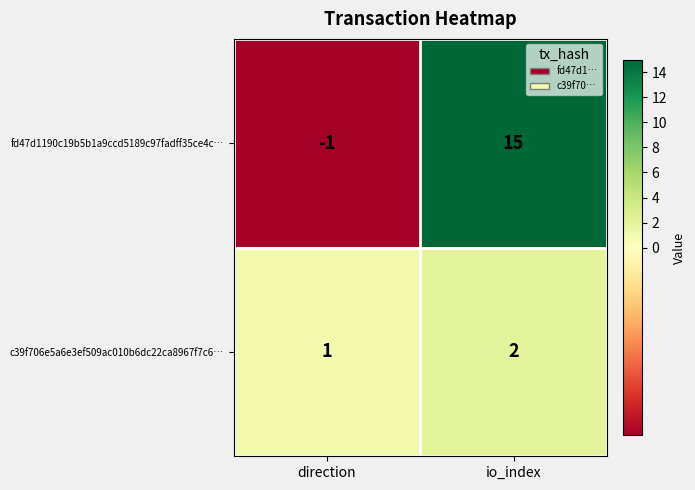

List the series in order of their peak value, lowest first.

c39f706e5a6e3ef509ac010b6dc22ca8967f7c6…, fd47d1190c19b5b1a9ccd5189c97fadff35ce4c…